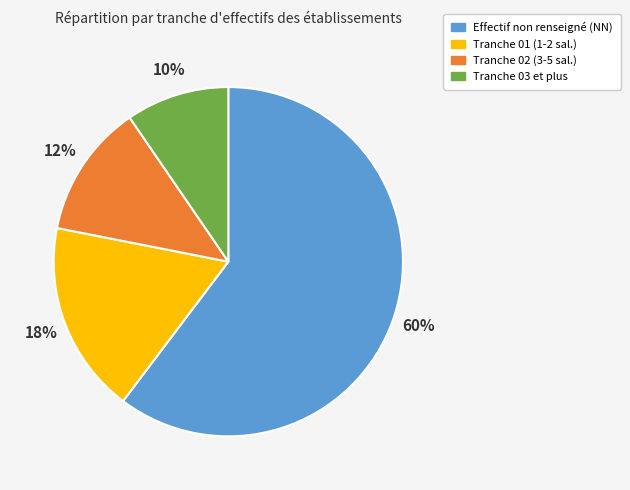

Does any single category account for the majority?

Yes